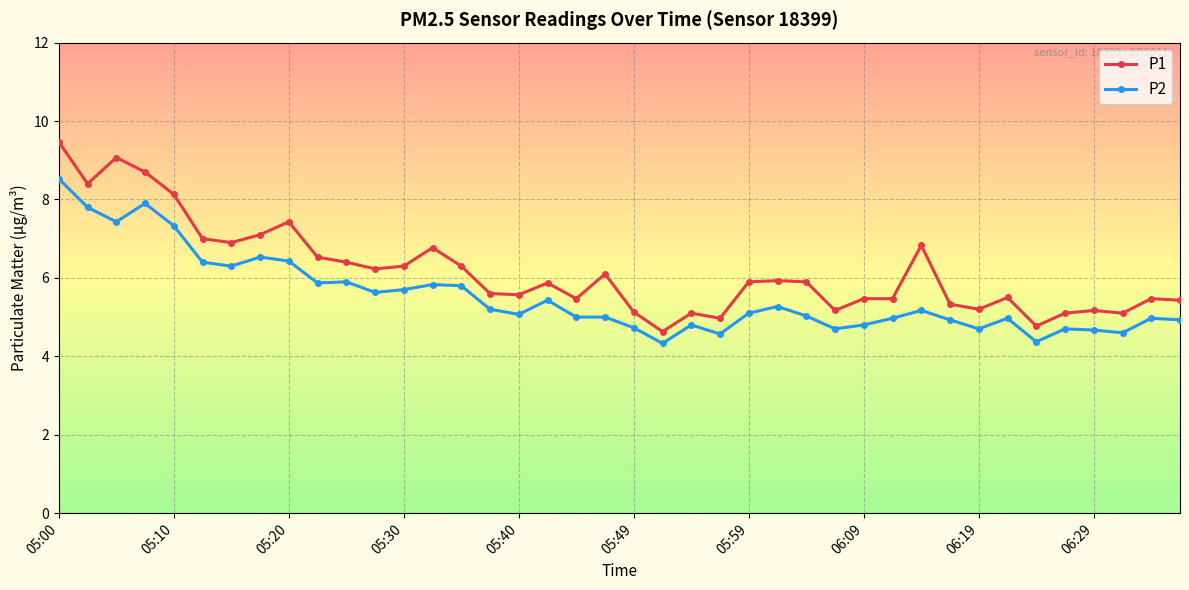

Rank the series by their maximum value, from lowest to highest.

P2, P1